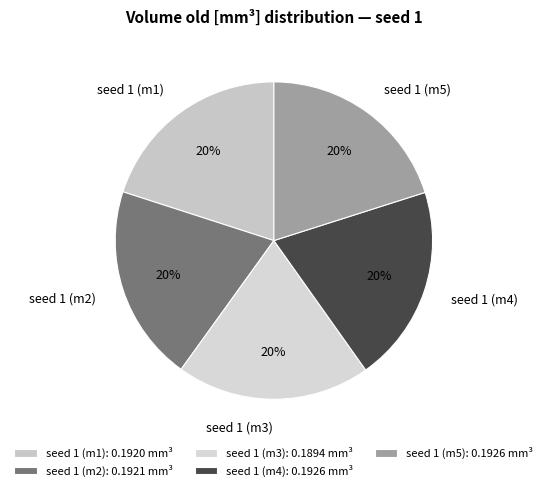

Is it true that seed 1 (m4) is 35% of the pie?

False